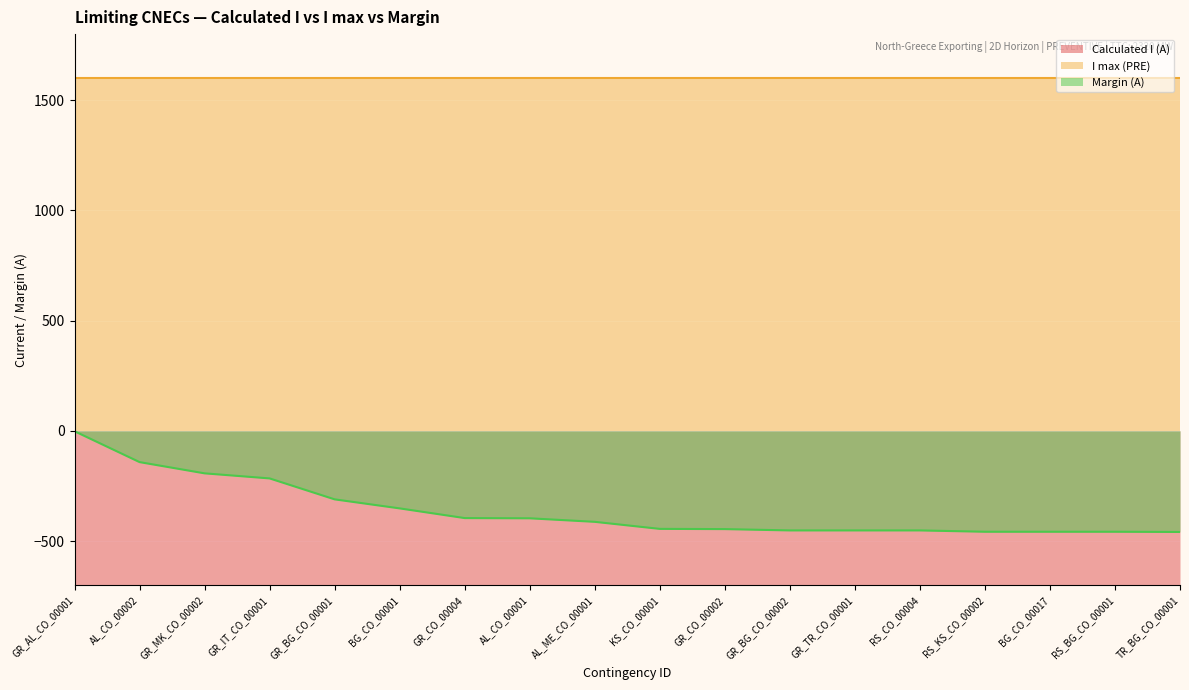

What is the label of the 15th point from the left?

RS_KS_CO_00002